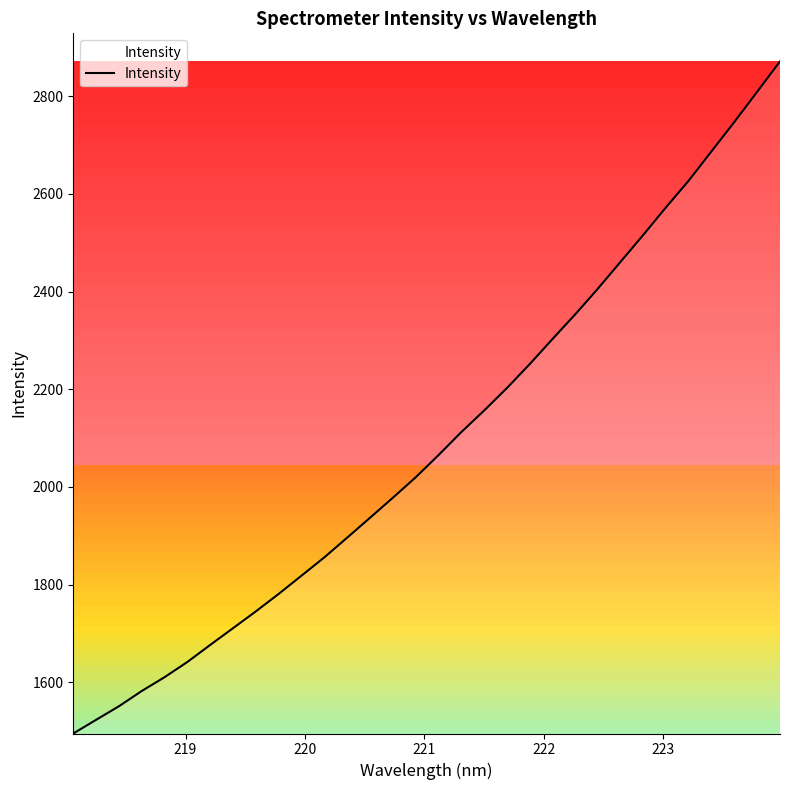

What is the smallest value displayed?

1495.1